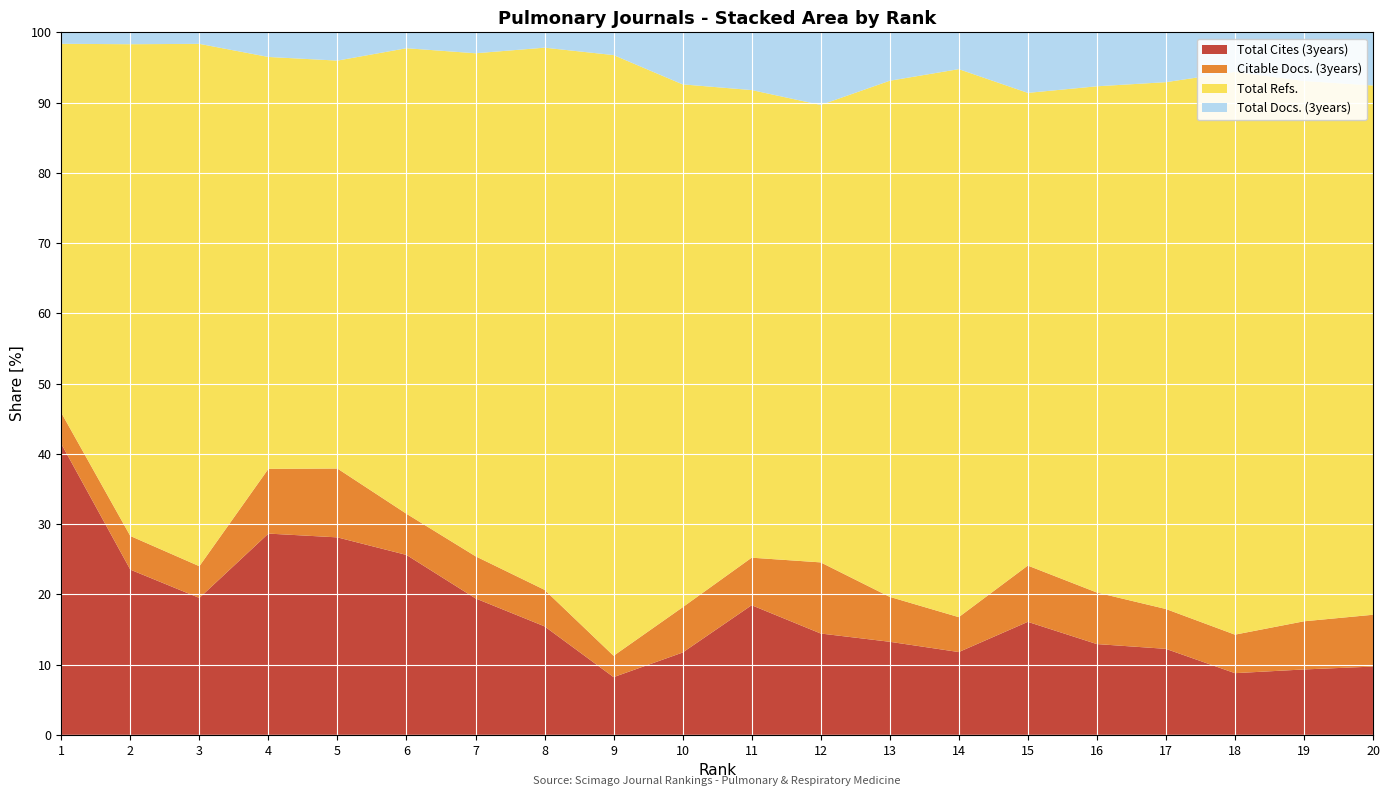

Reading left to right, extract all data points from this chart.

Total Cites (3years): 13417	2988	3831	4296	7982	9961	1631	493	473	338	1745	198	1073	595	261	294	274	333	376	245
Citable Docs. (3years): 1435	609	888	1382	2783	2279	504	166	175	186	640	139	518	251	130	167	127	208	277	186
Total Refs.: 17012	8895	14619	8793	16492	25779	6013	2464	4925	2148	6296	894	5952	3939	1092	1640	1679	3039	3108	1900
Total Docs. (3years): 531	216	324	527	1145	883	251	70	187	214	778	142	559	265	140	175	159	214	280	191